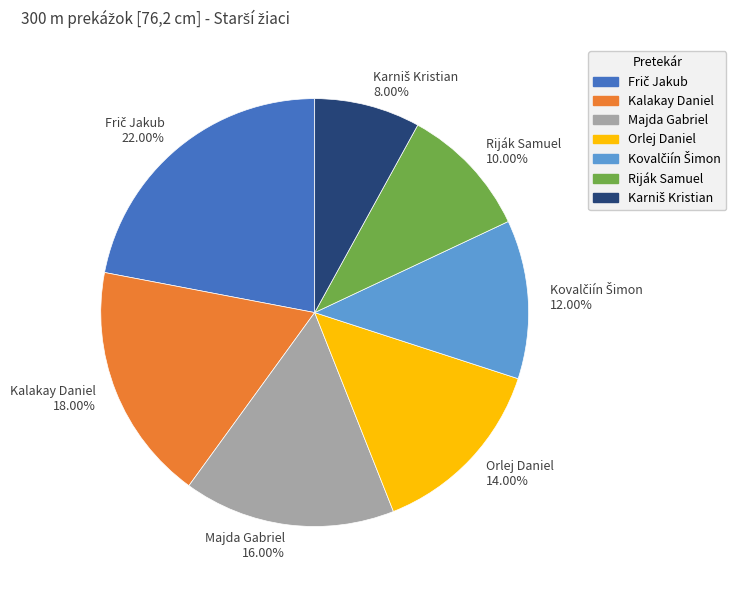

Is there a majority slice in this chart?

No